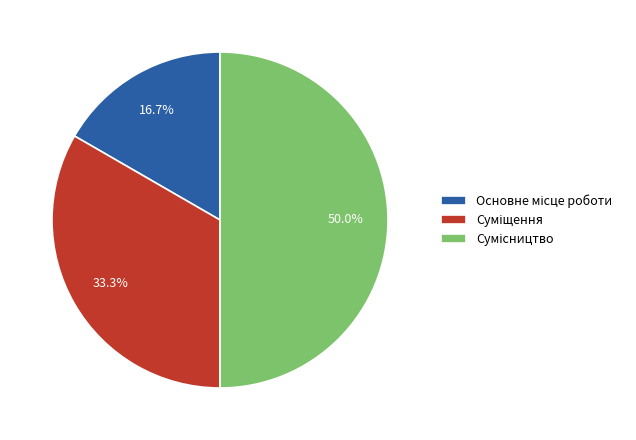

How many slices are in this pie chart?

3